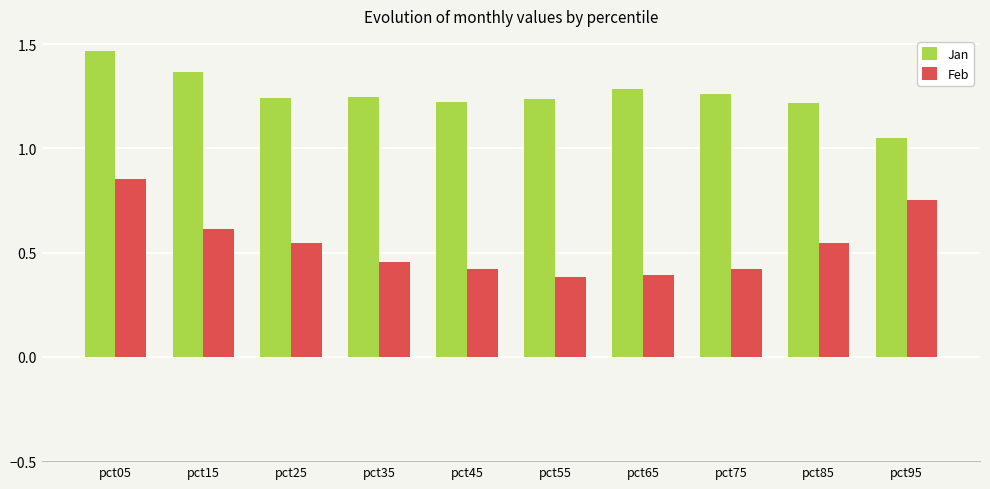

Rank the series by their maximum value, from highest to lowest.

Jan, Feb